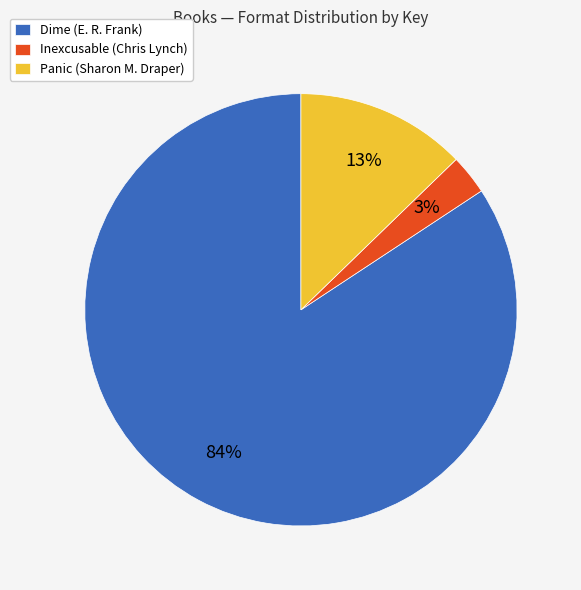

True or false: Inexcusable (Chris Lynch) accounts for 3% of the total.

True